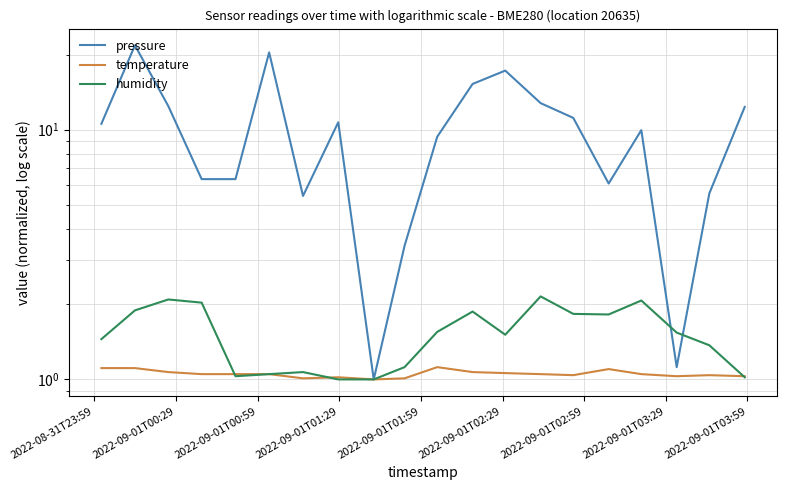

The value of humidity at 2022-09-01T00:59 is 1.3. True or false?

False